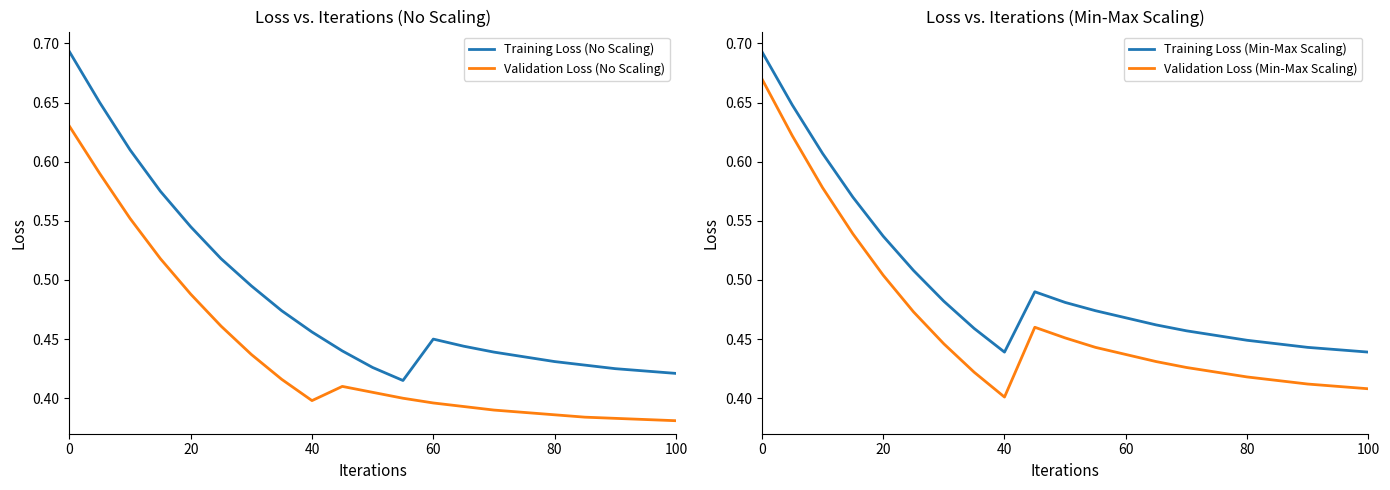

Does the chart have visible grid lines?

No